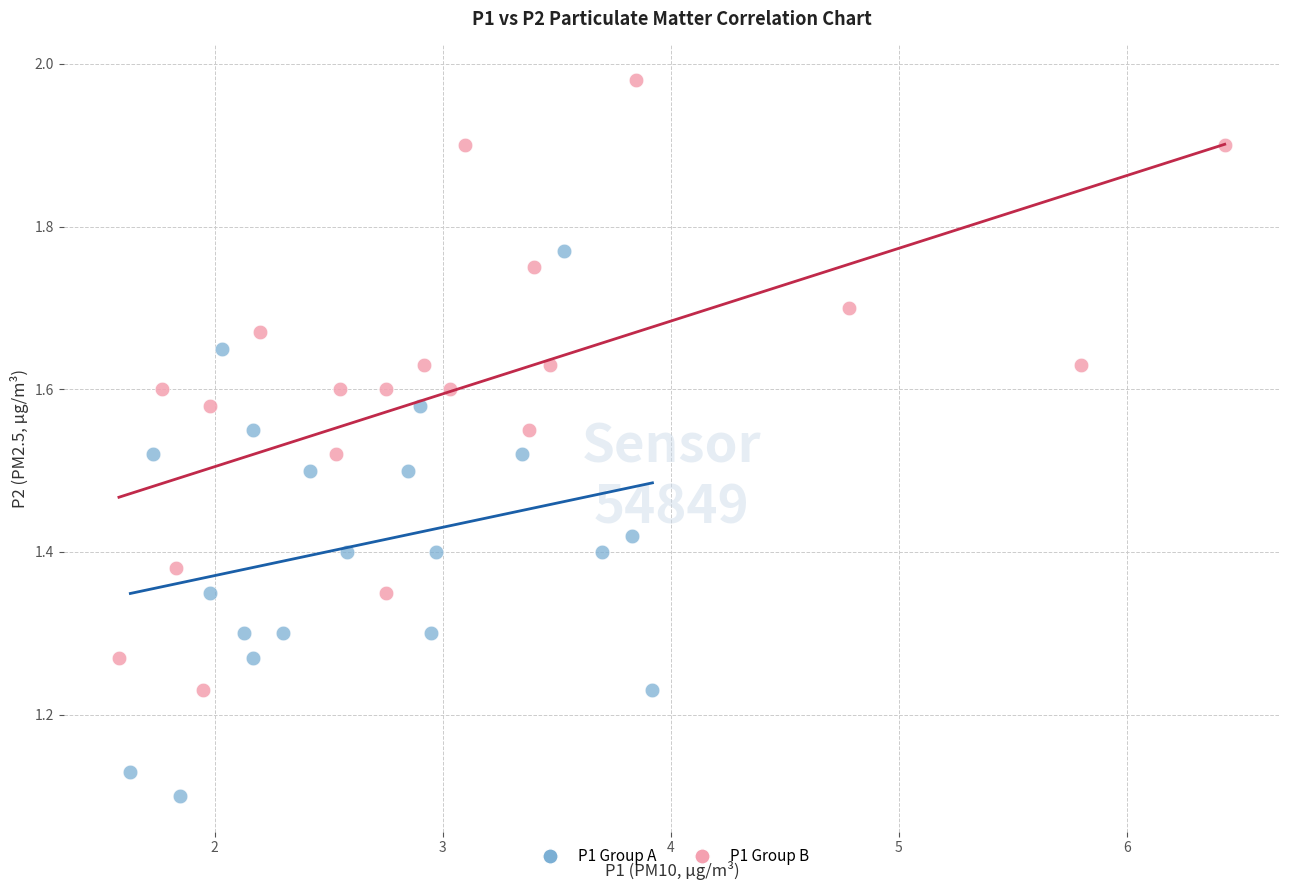

Which series has the largest Y range (max minus min)?

P1 Group B